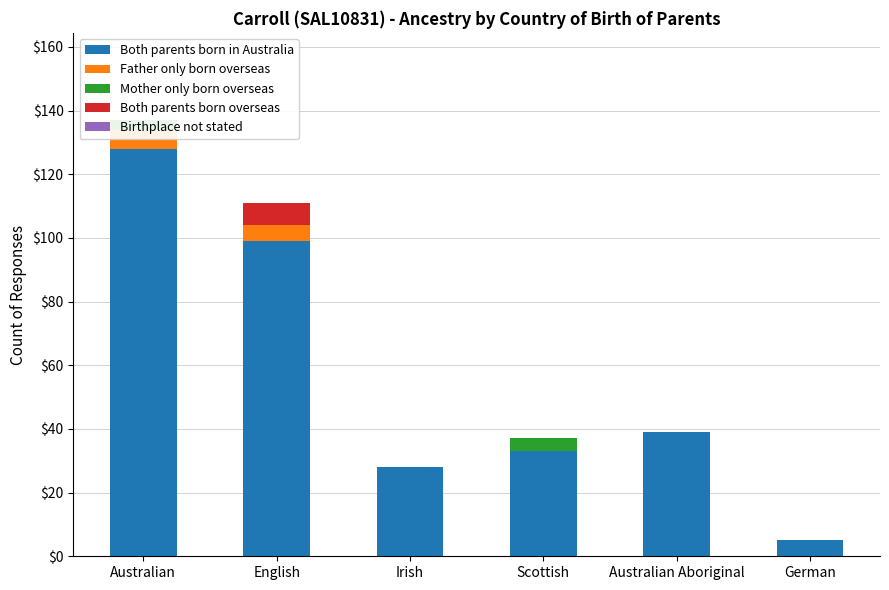

Does the chart contain any negative values?

No